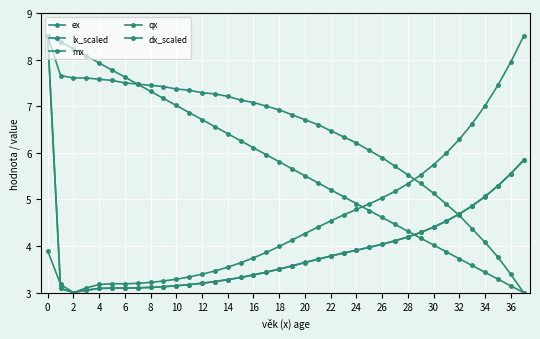

True or false: dx_scaled has more than 2 points higher than both neighbors.

False